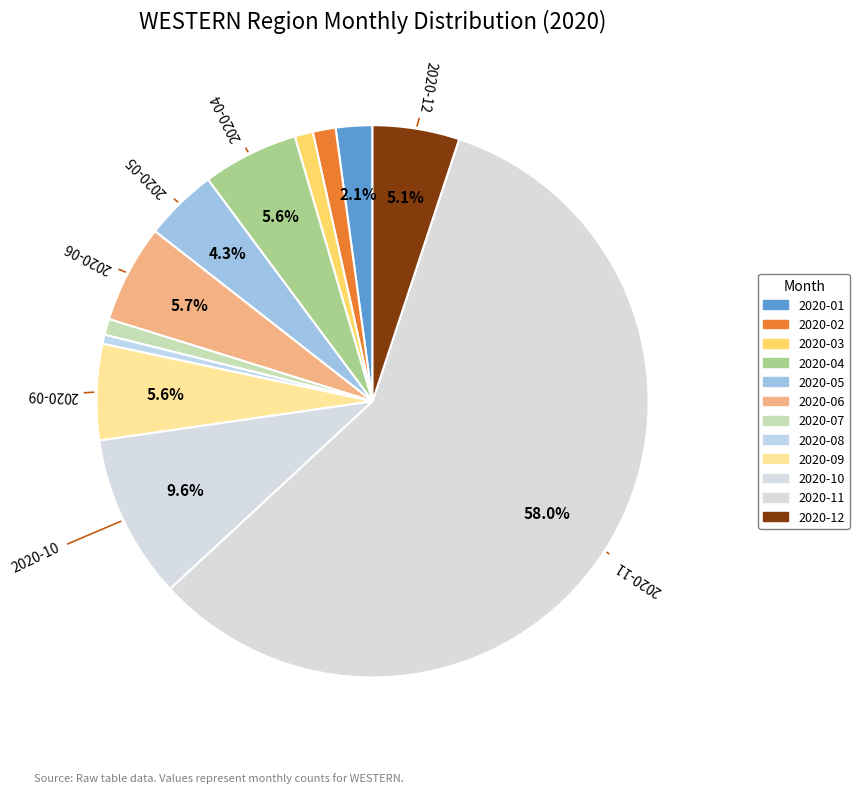

Combined, what portion of the pie is 2020-07 and 2020-12?

6.0%